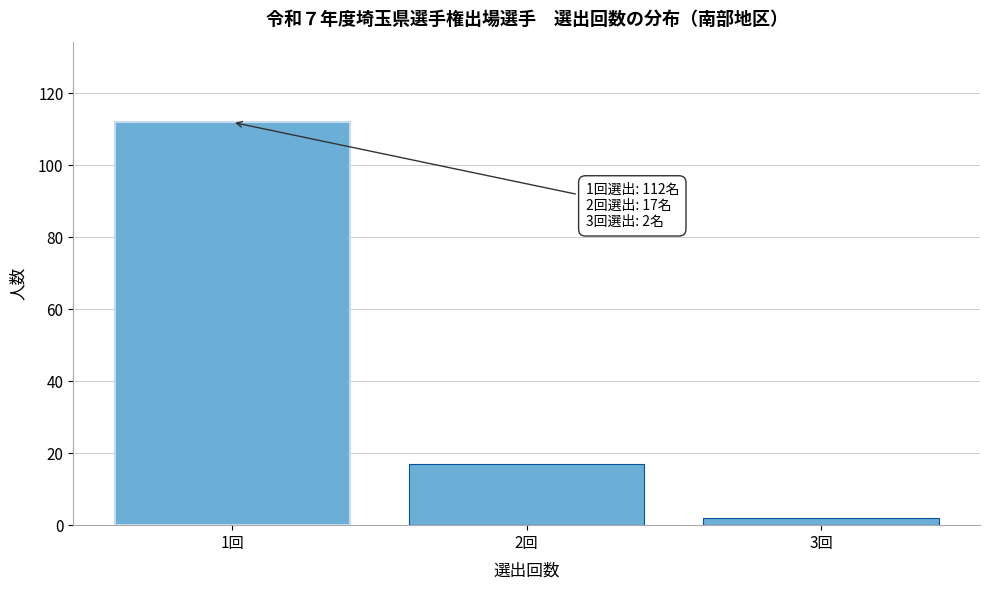

Reading left to right, extract all data points from this chart.

1回=112	2回=17	3回=2